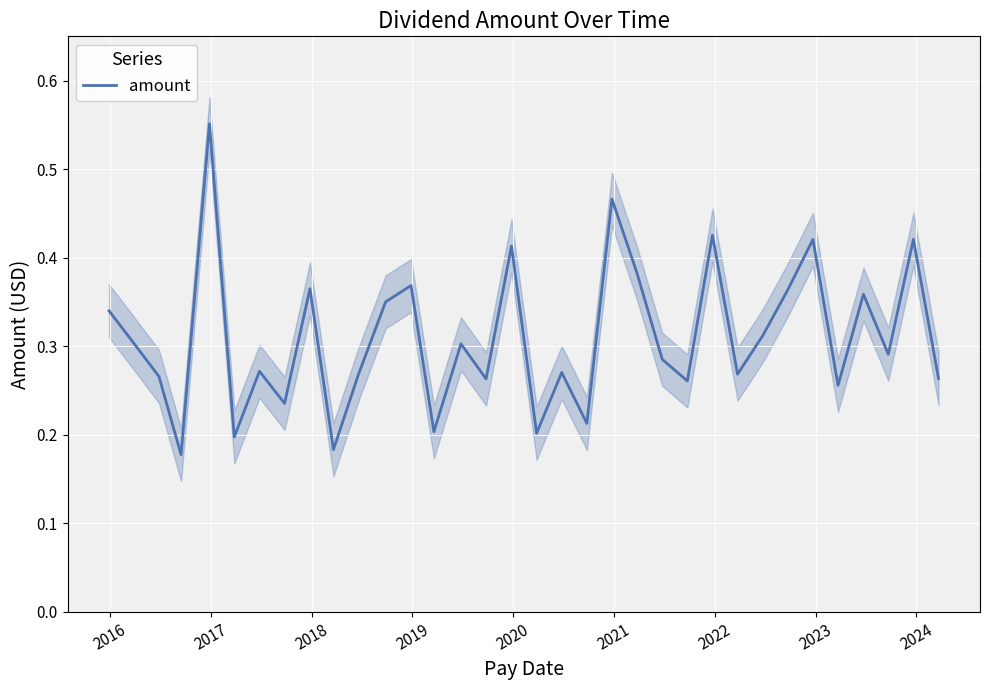

How many series are shown in this chart?

1